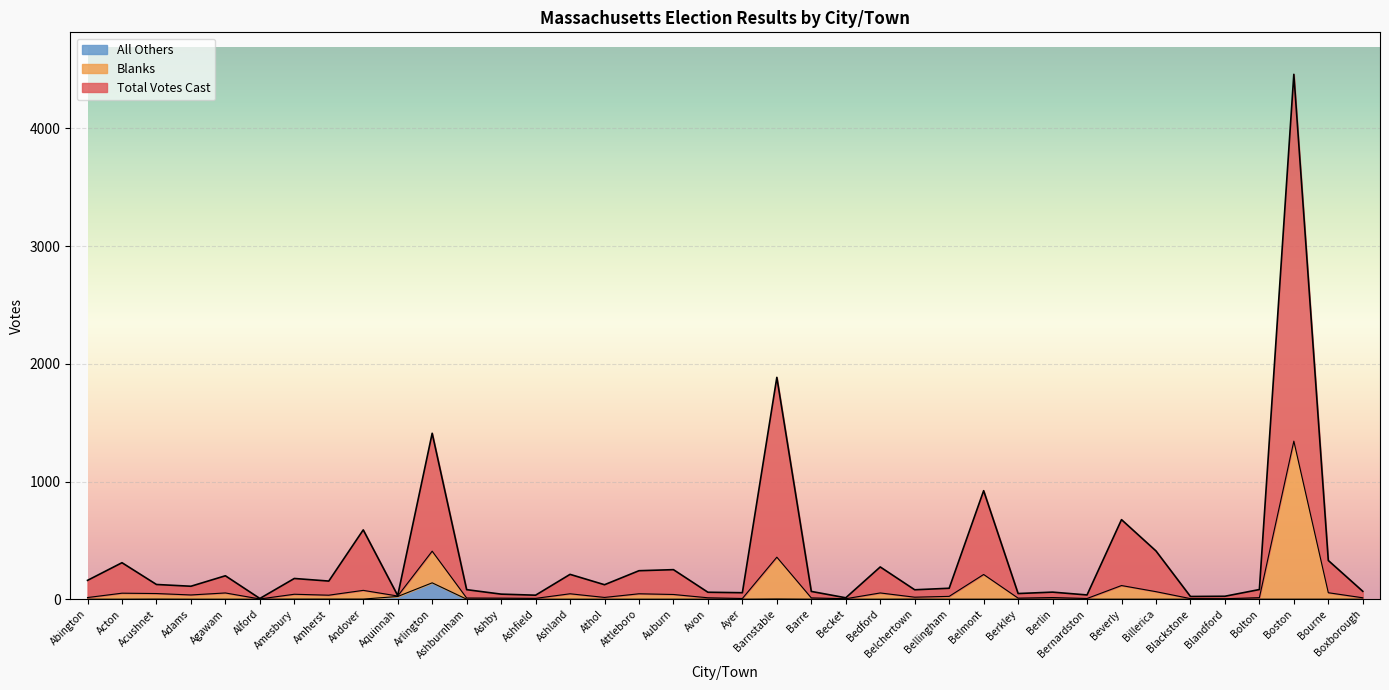

What is the sum of all Blanks values?

3298